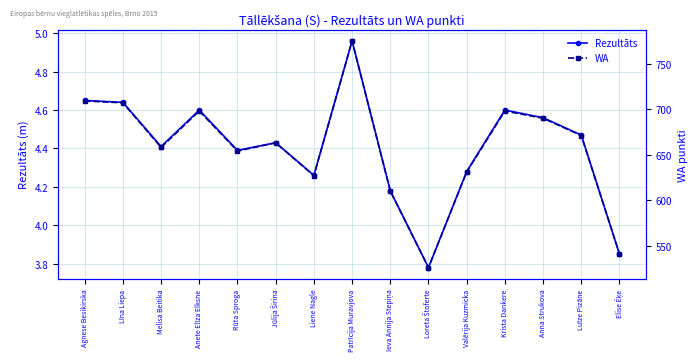

What is the minimum value shown in the chart?

3.8